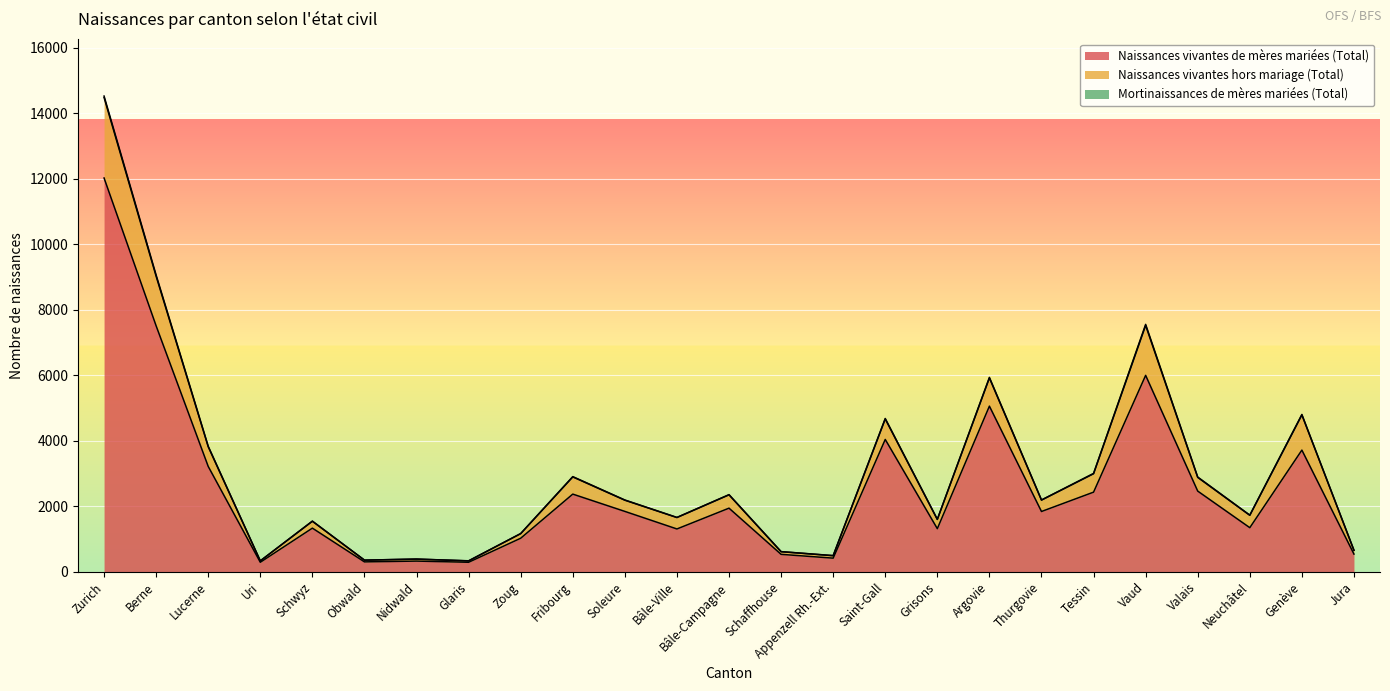

Reading left to right, what are all the values shown in this chart?

Naissances vivantes de mères mariées (Total): 12022	7507	3215	289	1331	301	325	289	1023	2370	1842	1306	1941	531	415	4039	1315	5056	1839	2430	5996	2462	1345	3714	539
Naissances vivantes hors mariage (Total): 14524	9058	3832	332	1545	354	386	334	1165	2904	2190	1657	2354	614	493	4679	1600	5934	2191	3002	7553	2891	1728	4802	655